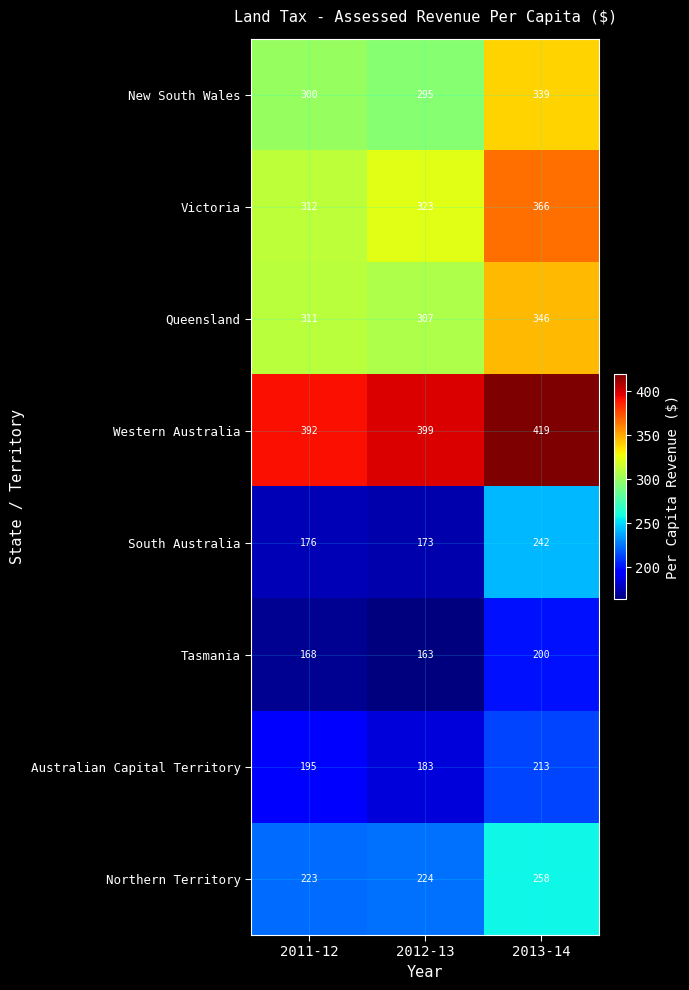

What is the approximate value of Northern Territory at 2011-12, to the nearest 5?

225